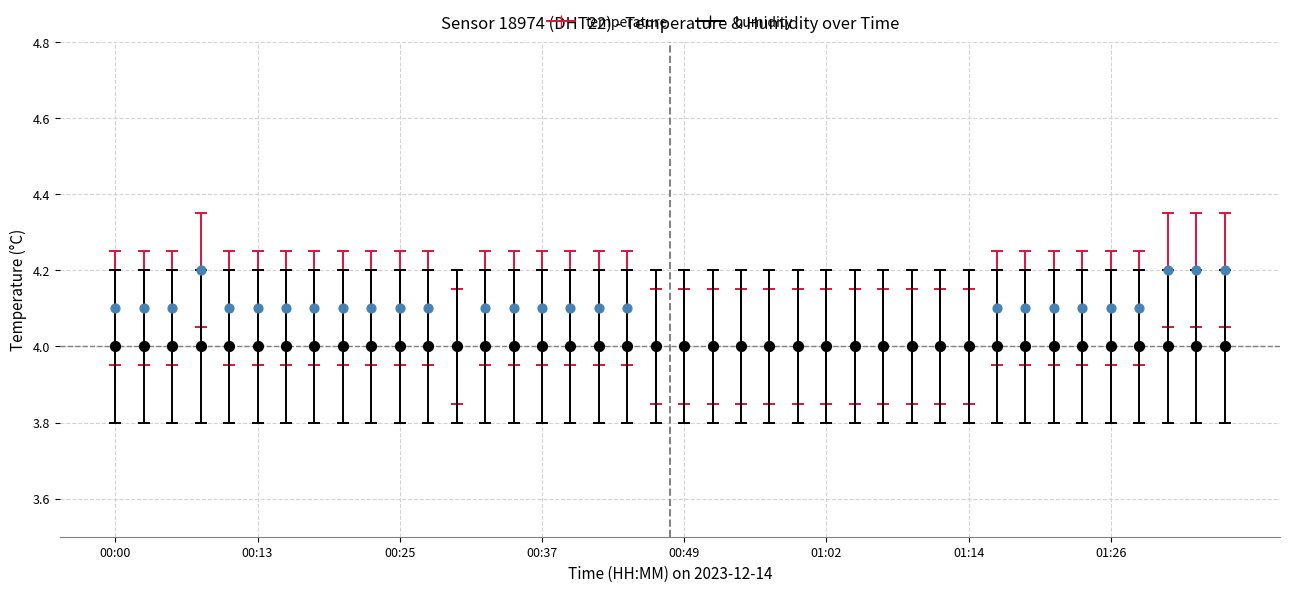

Between 00:15 and 01:16, which is larger?

00:15